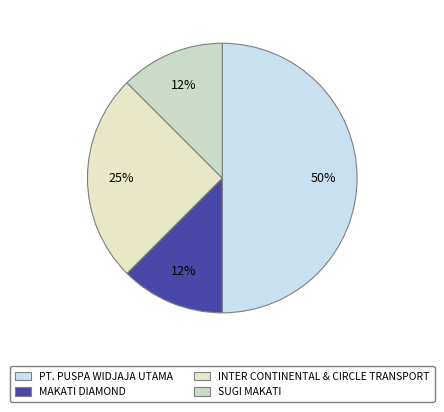

How many slices are in this pie chart?

4